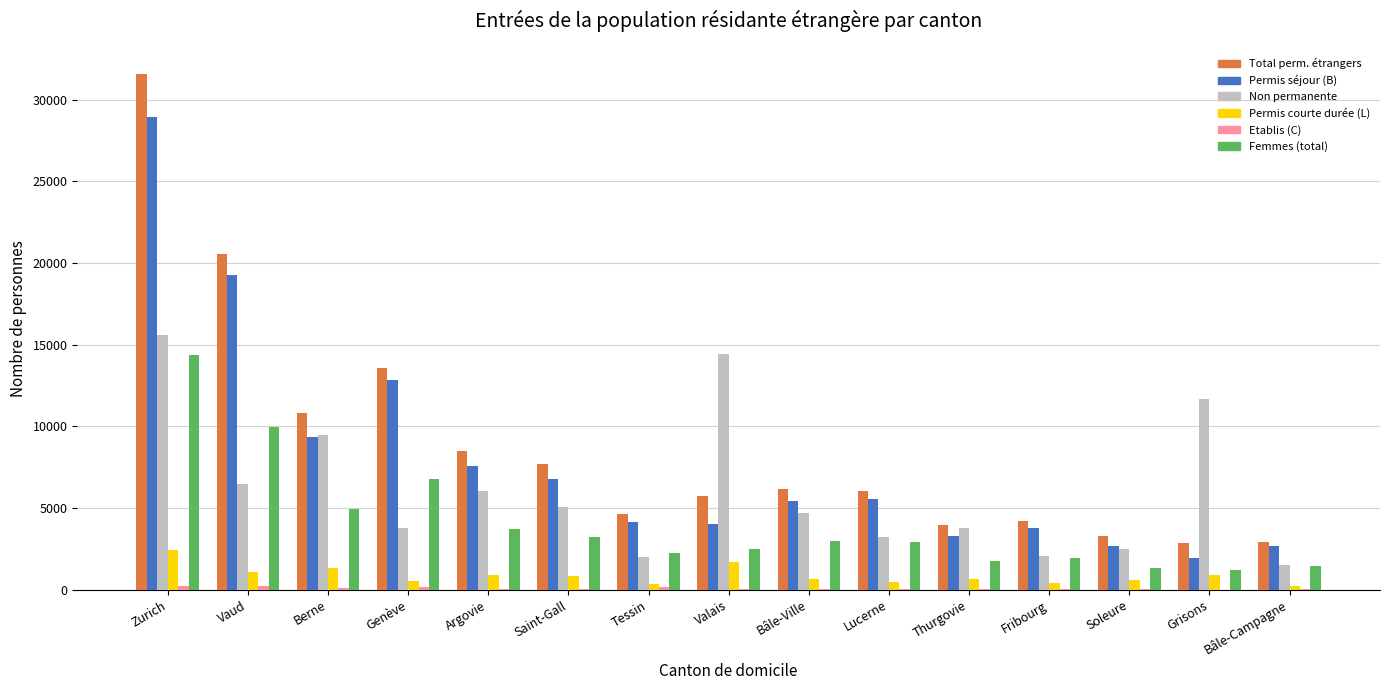

Which series changed the most between Thurgovie and Grisons?

Non permanente